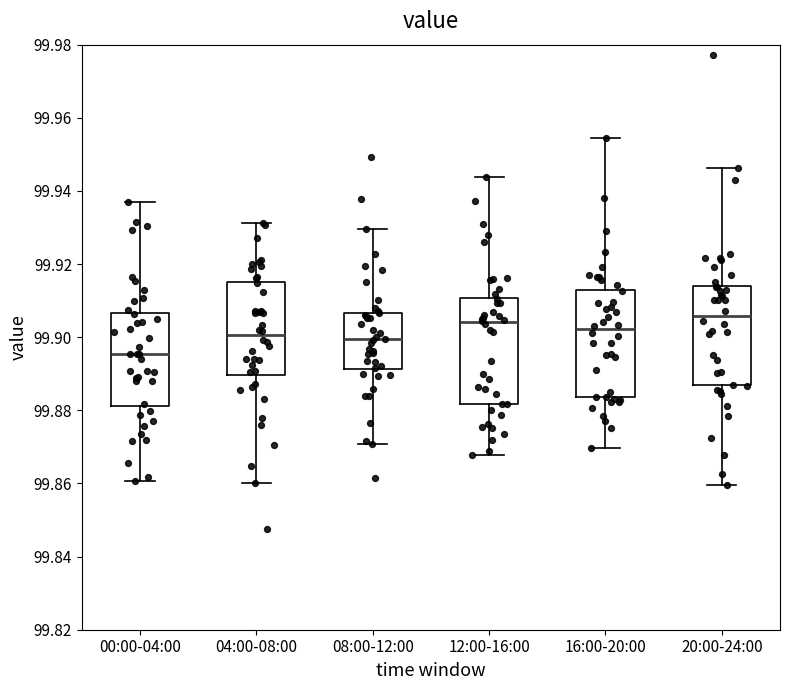

Where does the upper whisker of the box for 20:00-24:00 end on the y-axis? The values are not printed on the chart, so give them approximately, as read against the axis.

99.946